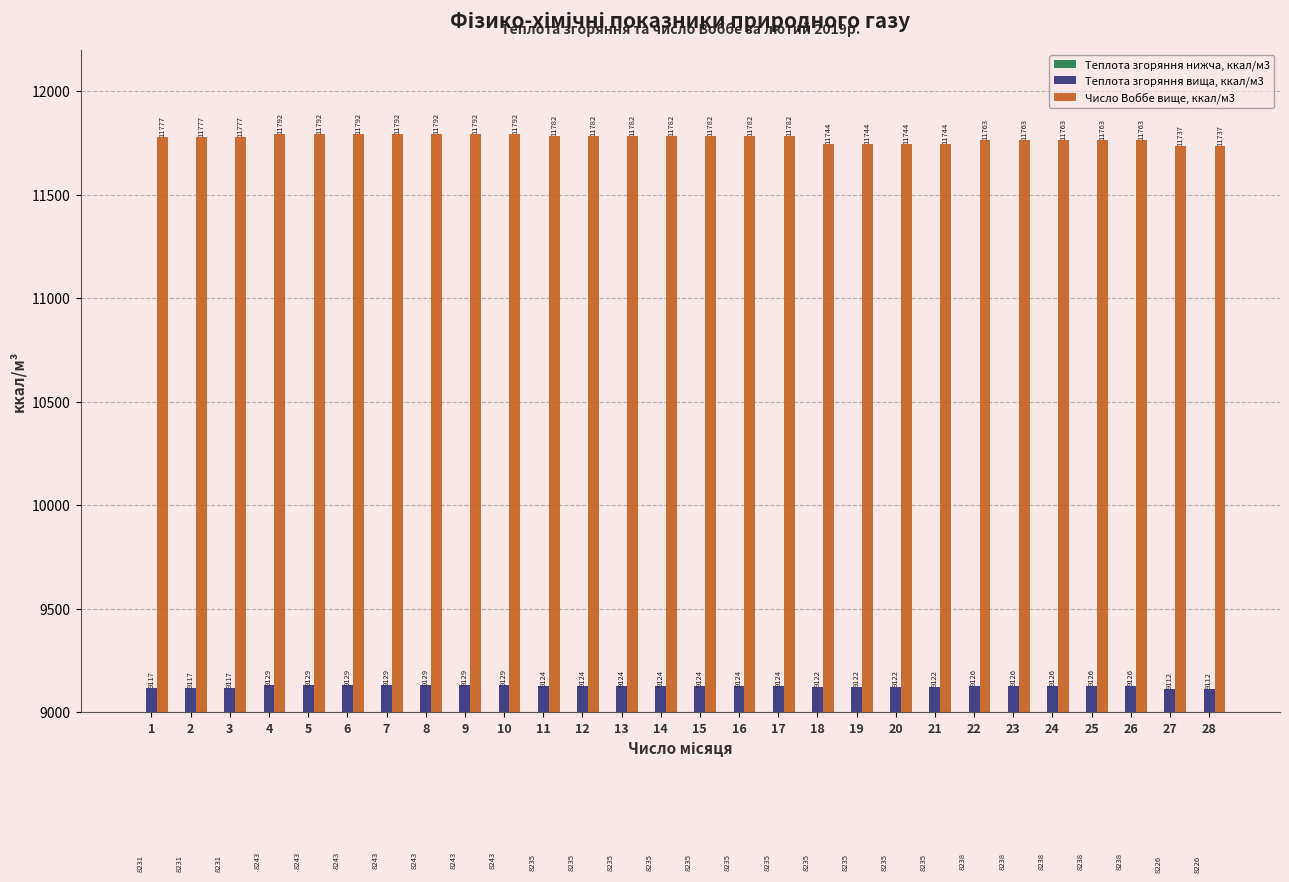

At which category is the sum across all series the highest?

4